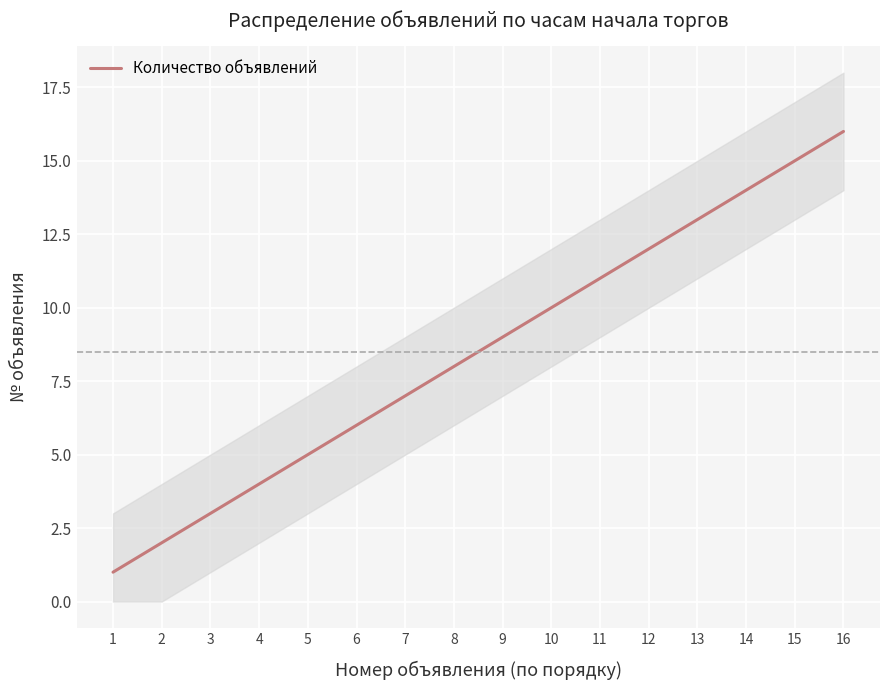

Which has a higher value, 5 or 14?

14